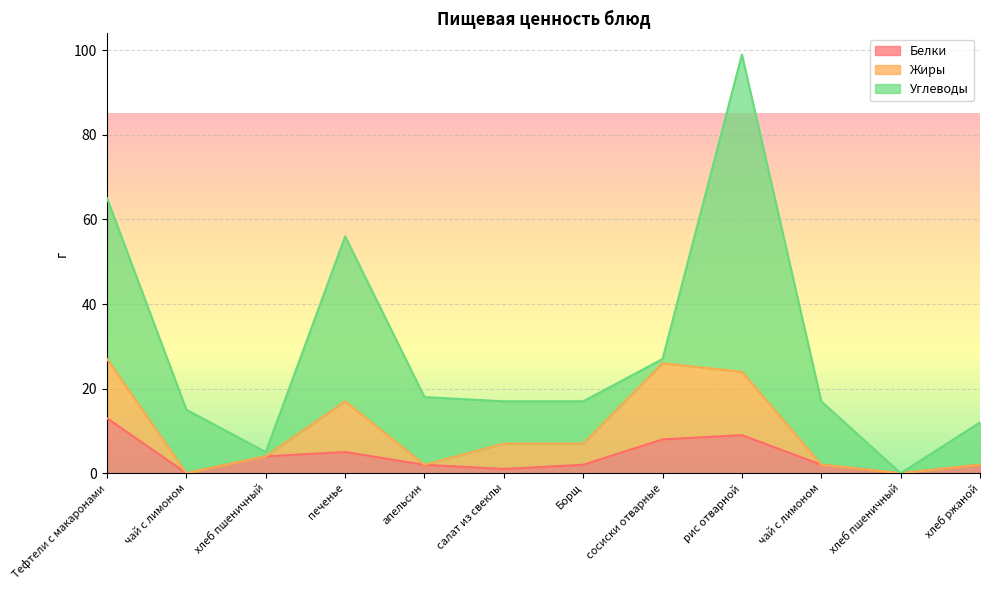

How many categories are shown in the chart?

12